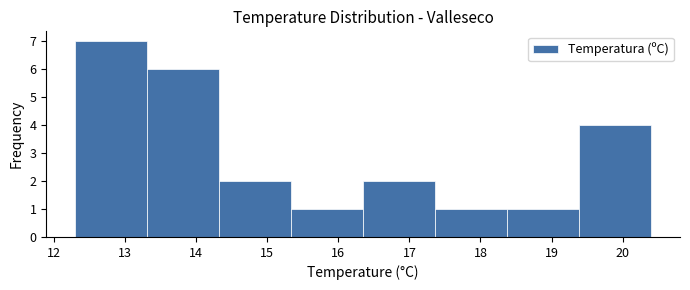

Reading left to right, list every bar in this chart as the range it spans on the x-axis followed by its height. Neither the bar edges nor the heights are printed on the chart, so give them approximately, as read against the axes.

12.3 to 13.3: 7
13.3 to 14.3: 6
14.3 to 15.3: 2
15.3 to 16.4: 1
16.4 to 17.4: 2
17.4 to 18.4: 1
18.4 to 19.4: 1
19.4 to 20.4: 4